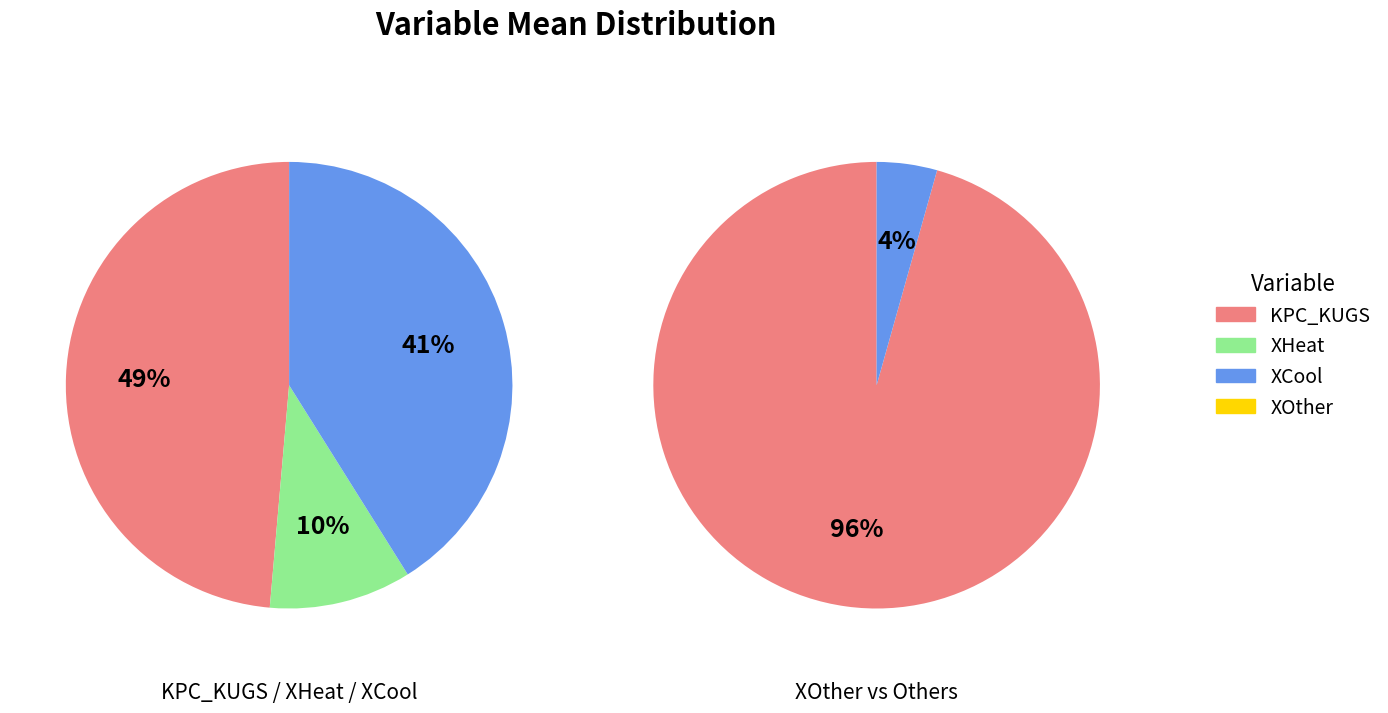

Count the number of slices in the pie.

4